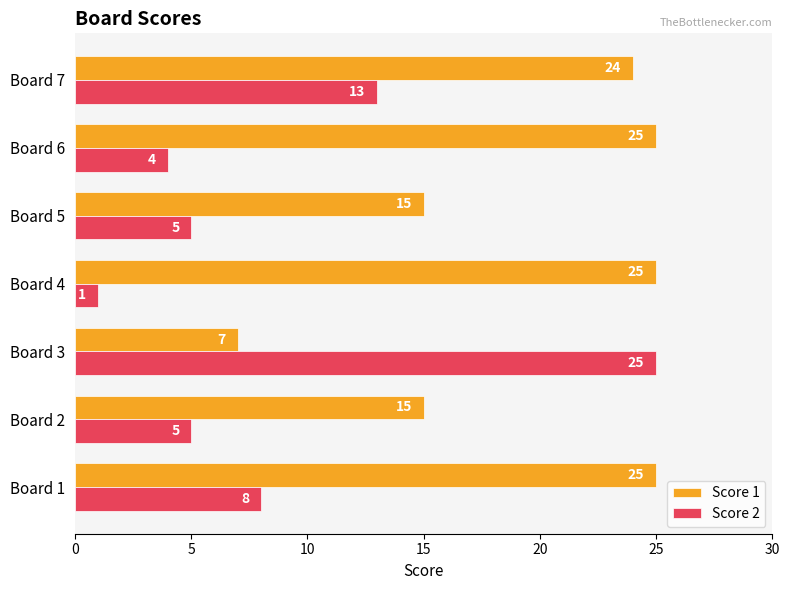

Rank the series by their average value, from highest to lowest.

Score 1, Score 2